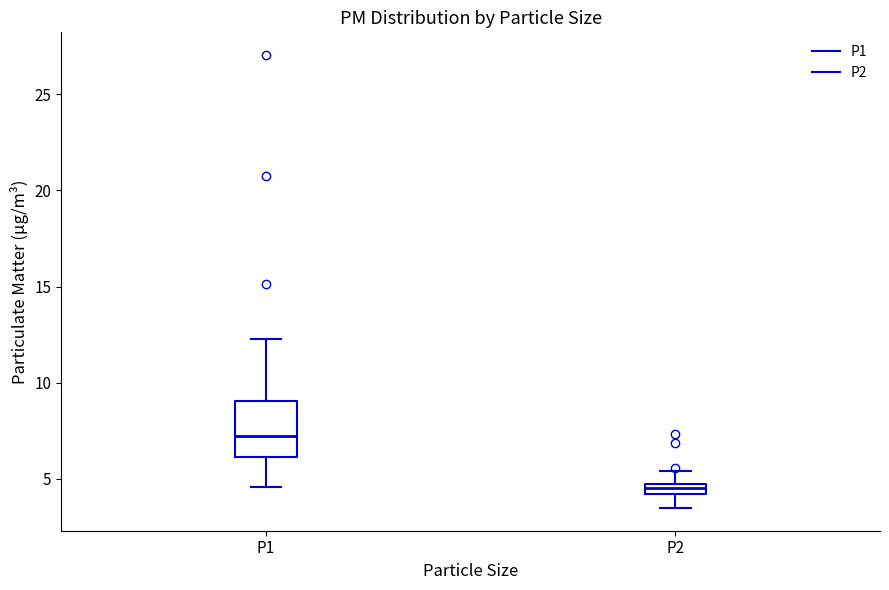

Where is the upper edge of the box for P2 on the y-axis? The values are not printed on the chart, so give them approximately, as read against the axis.

4.5